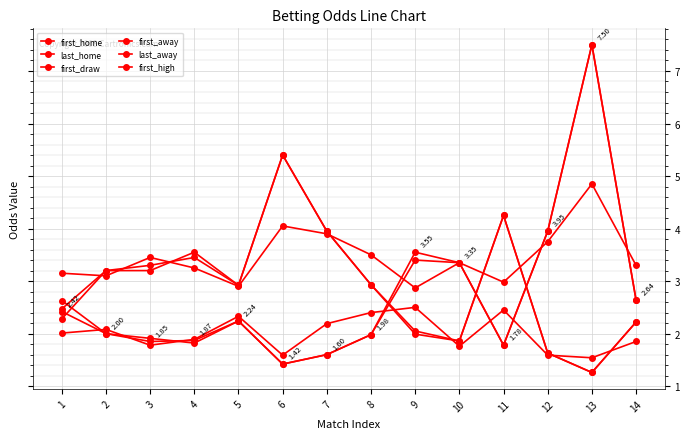

How many interior local valleys does the last_home series have?

3